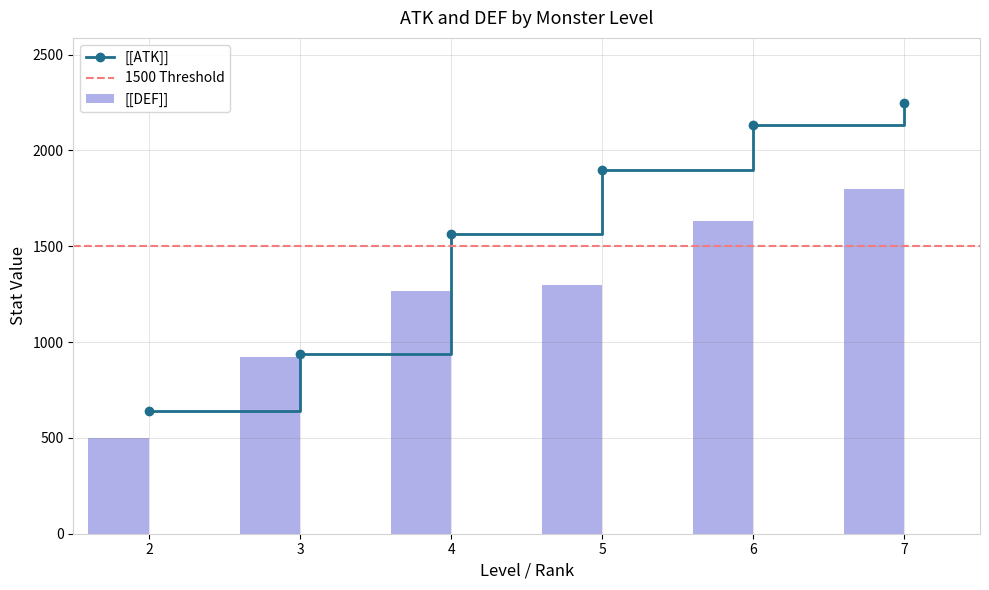

True or false: [[ATK]] has more than 1 interior local peaks.

False